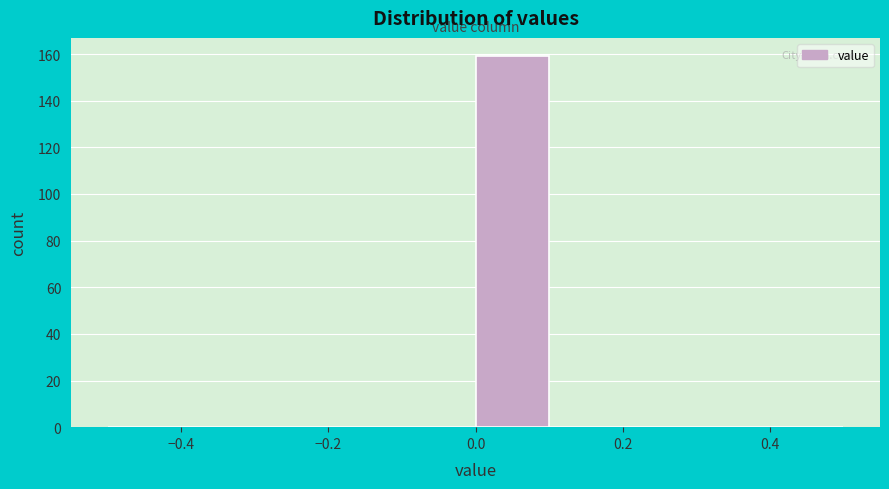

Reading left to right, list every bar in this chart as the range it spans on the x-axis followed by its height. The values are not printed on the chart, so give them approximately, as read against the axis.

-0.5 to -0.4: 0
-0.4 to -0.3: 0
-0.3 to -0.2: 0
-0.2 to -0.1: 0
-0.1 to 0.0: 0
0.0 to 0.1: 160
0.1 to 0.2: 0
0.2 to 0.3: 0
0.3 to 0.4: 0
0.4 to 0.5: 0